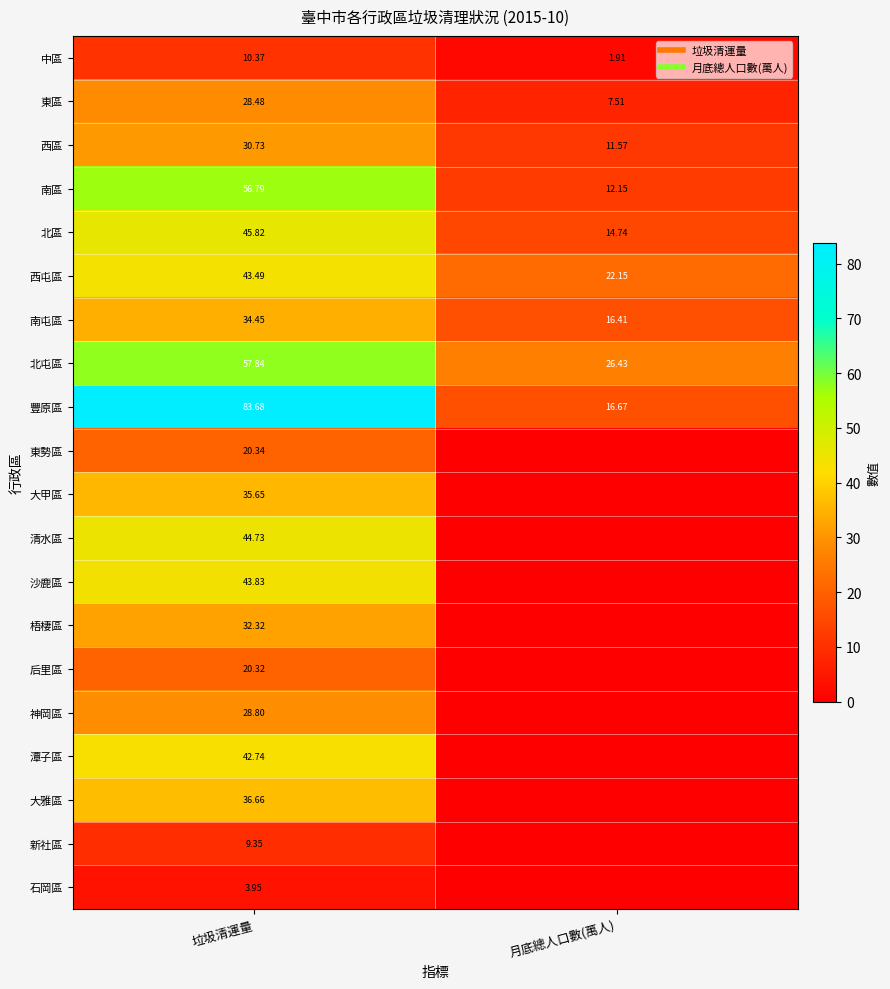

At which category is the sum across all series the highest?

垃圾清運量